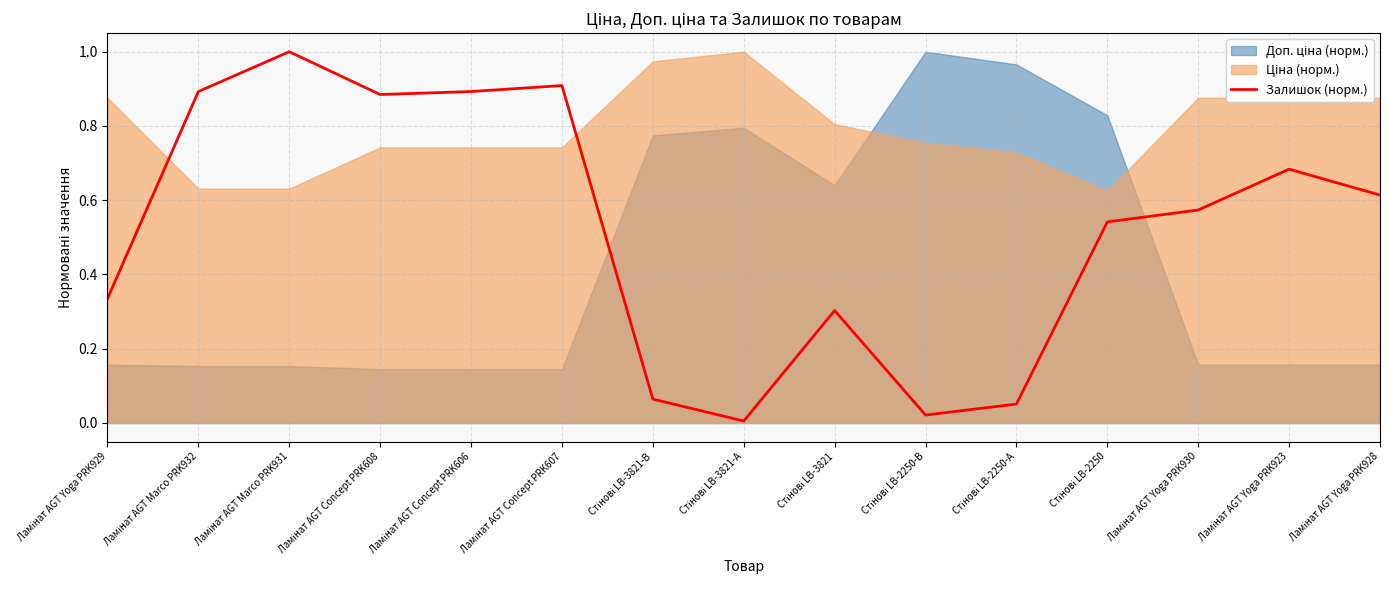

Count the number of categories in the chart.

15